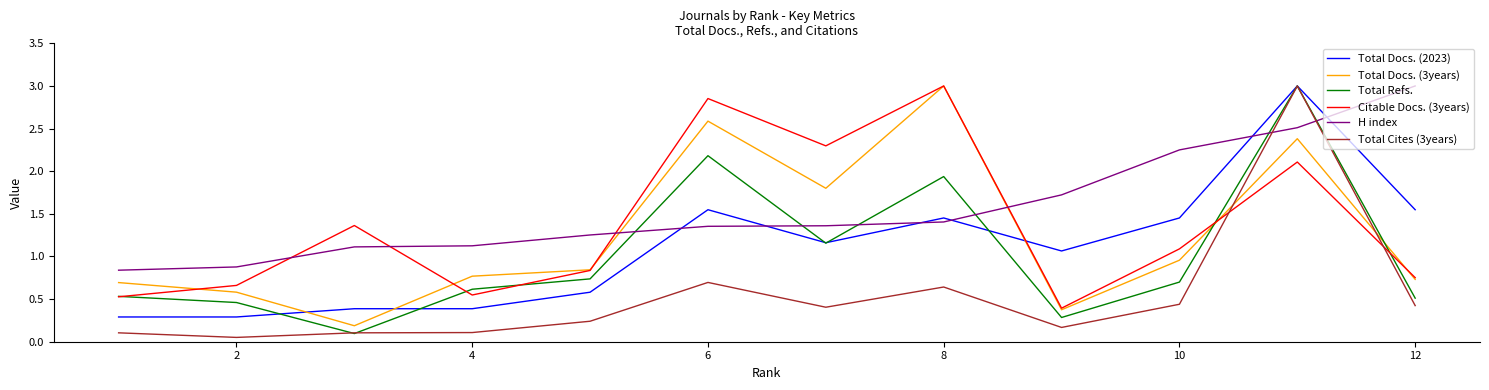

What is the maximum value shown in the chart?

3.0